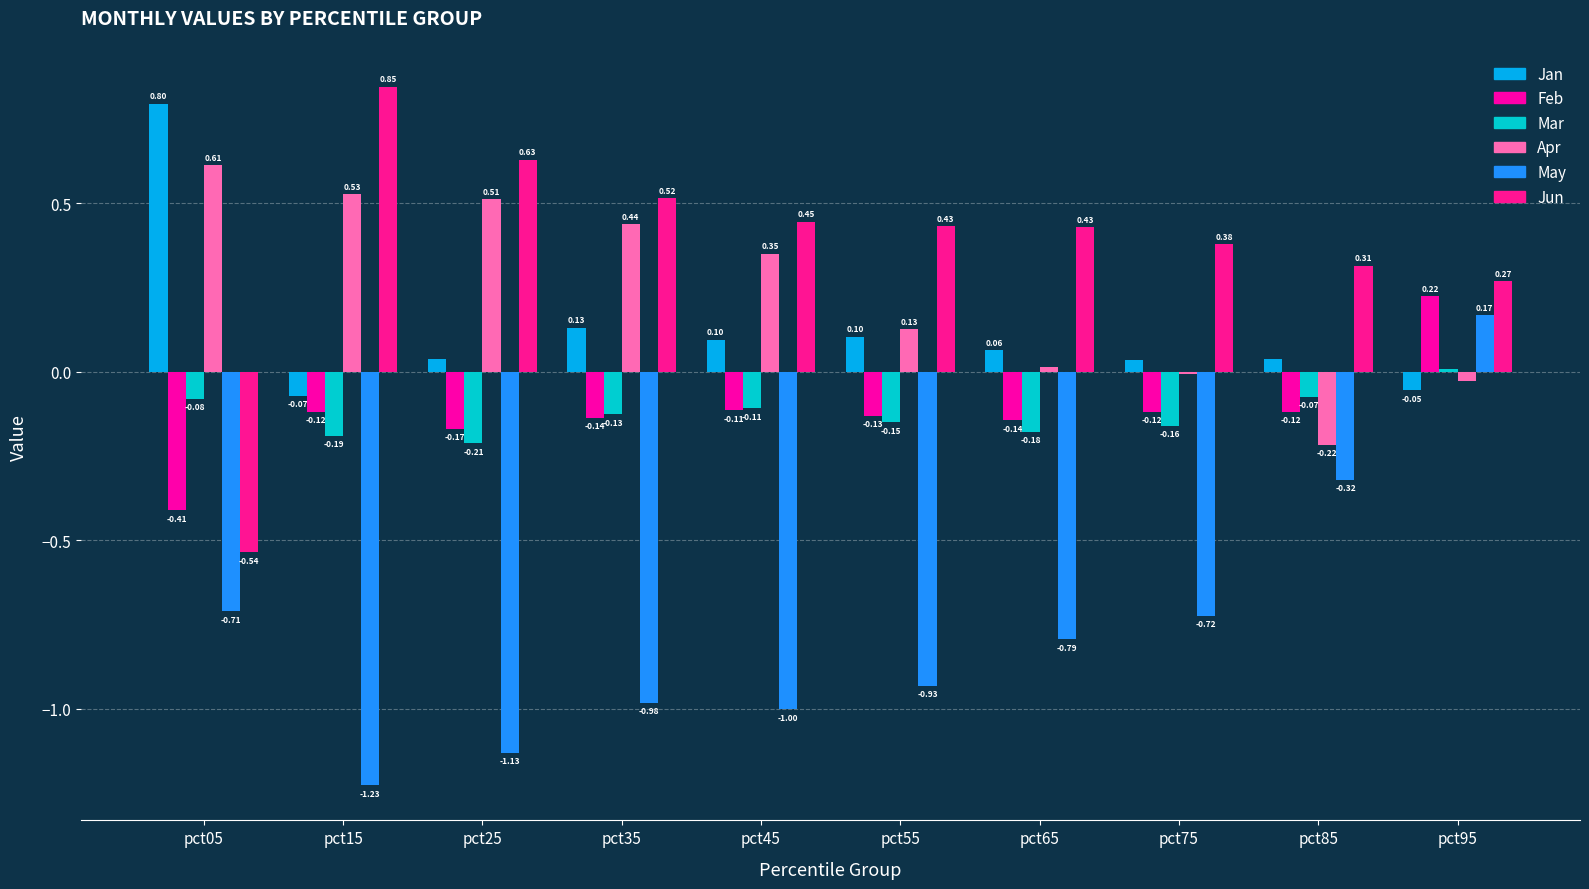

At which label is Mar closest to 0?

pct95